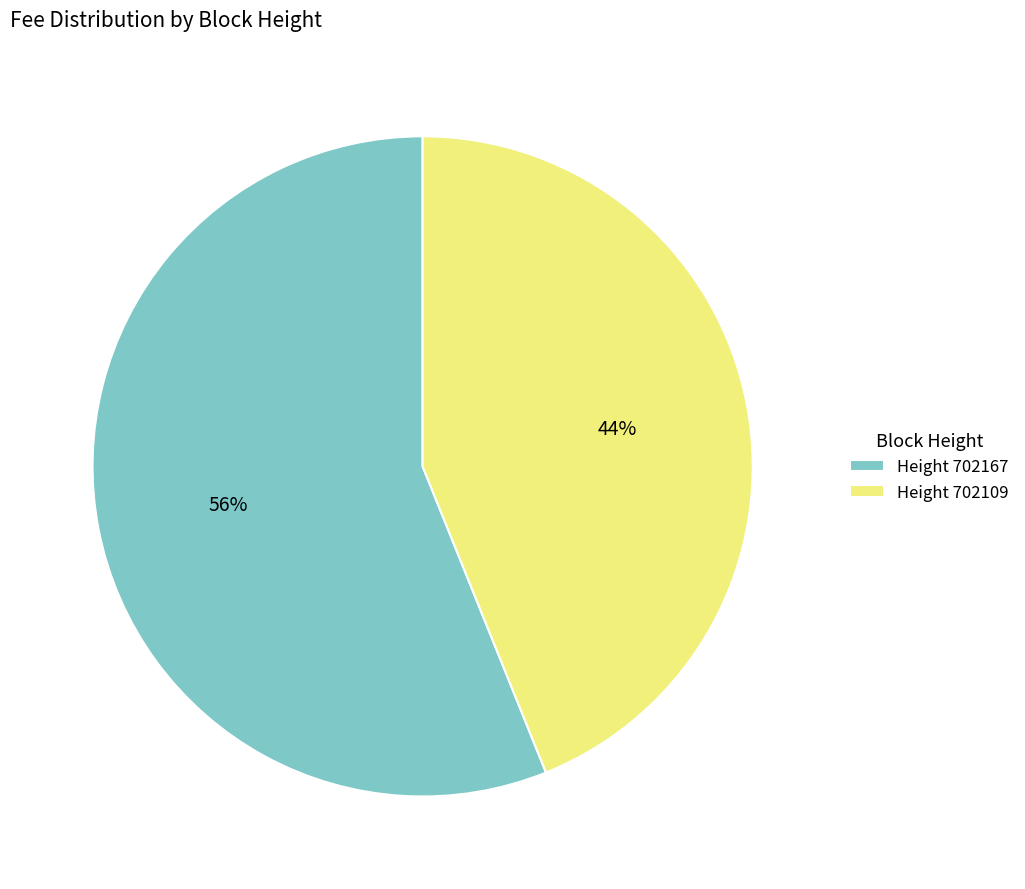

Do Height 702109 and Height 702167 together represent more than half of the pie?

Yes